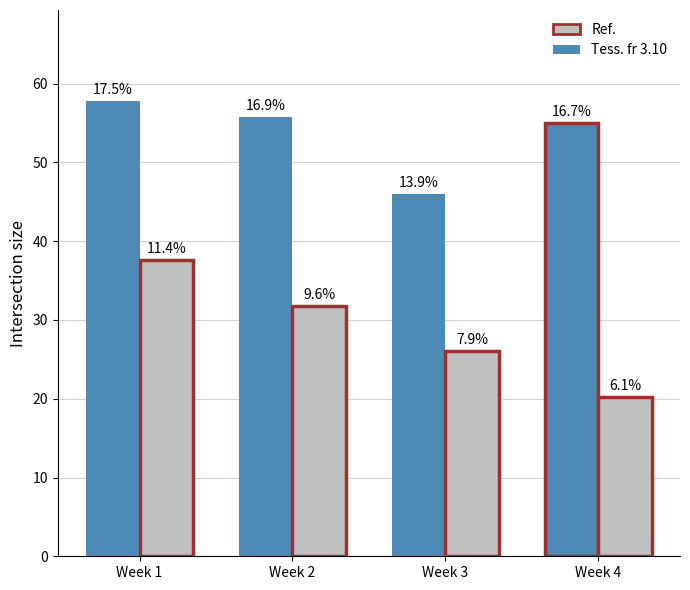

The value of Ref. at Week 4 is 31.1. True or false?

False